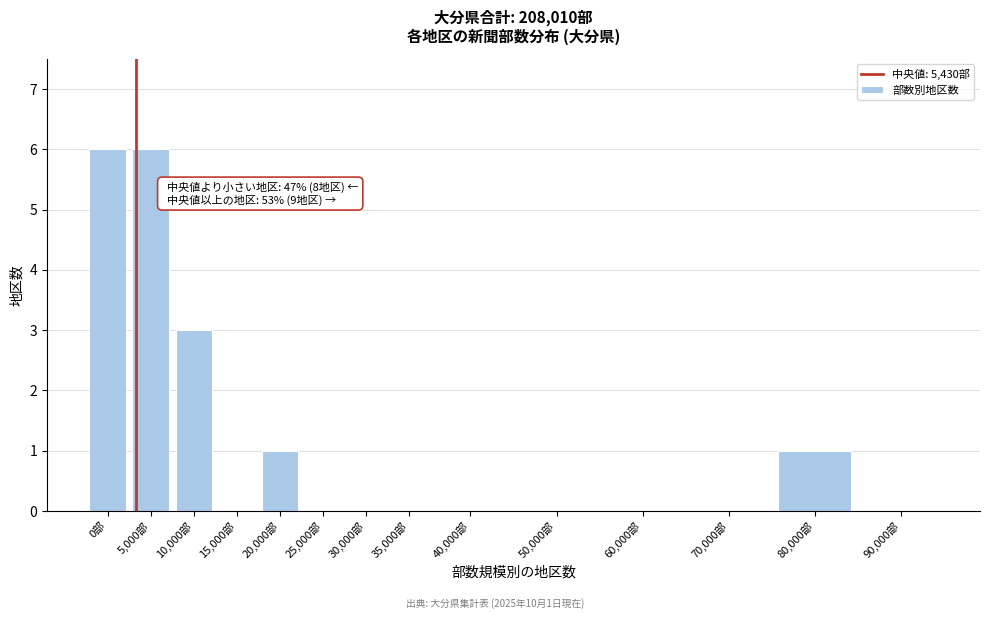

Reading left to right, transcribe all the data shown in this chart.

0部=6	5,000部=6	10,000部=3	15,000部=0	20,000部=1	25,000部=0	30,000部=0	35,000部=0	40,000部=0	50,000部=0	60,000部=0	70,000部=0	80,000部=1	90,000部=0